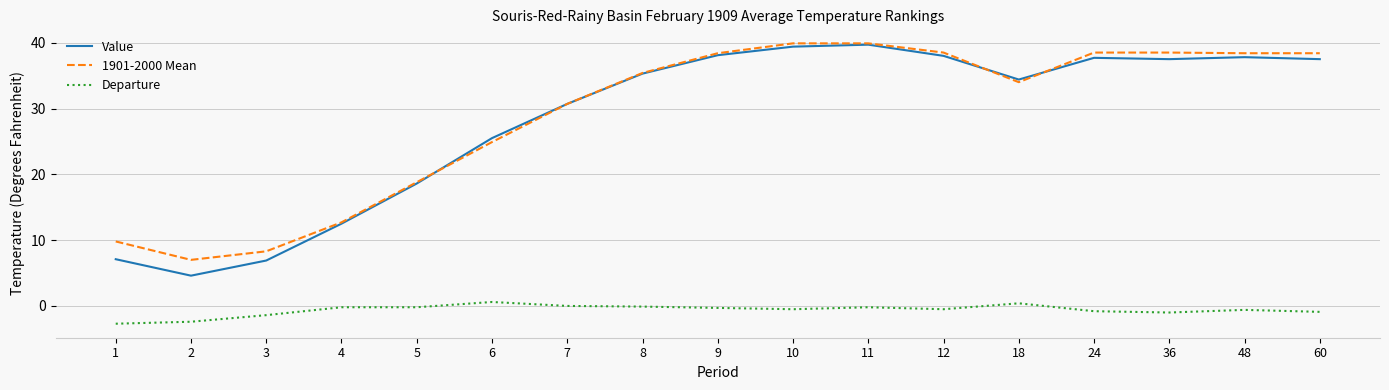

How many lines are shown in the chart?

3